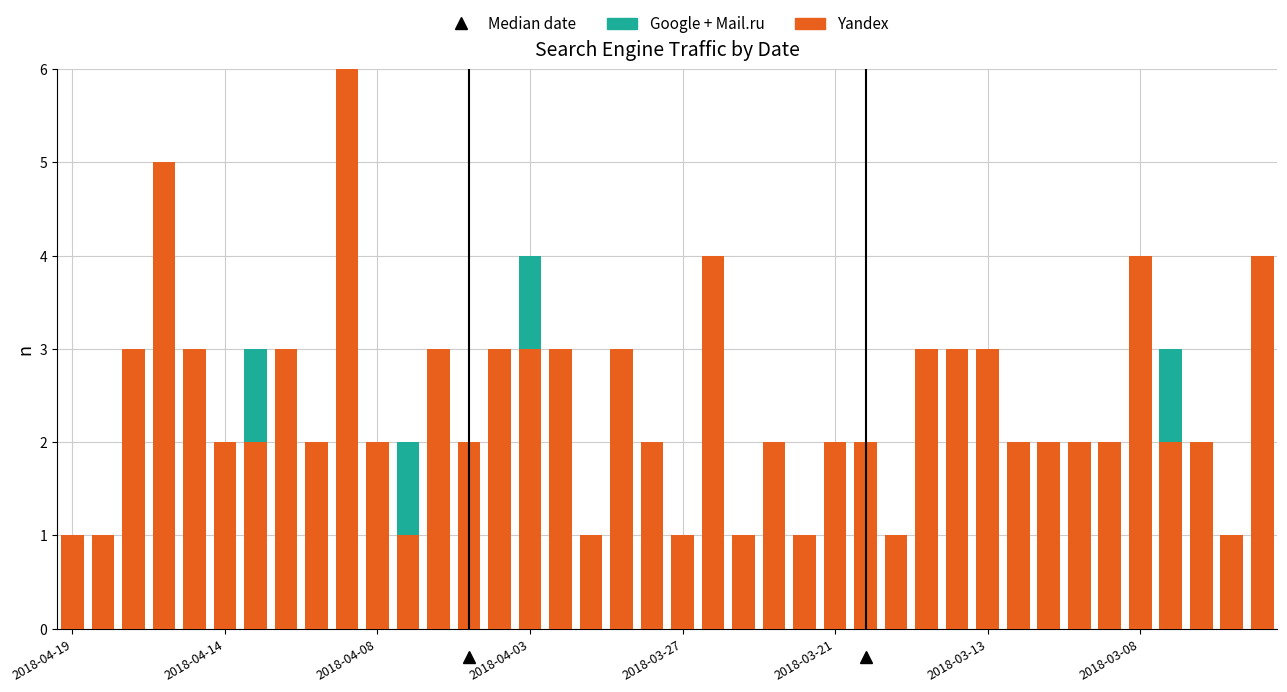

Are the bars horizontal?

No